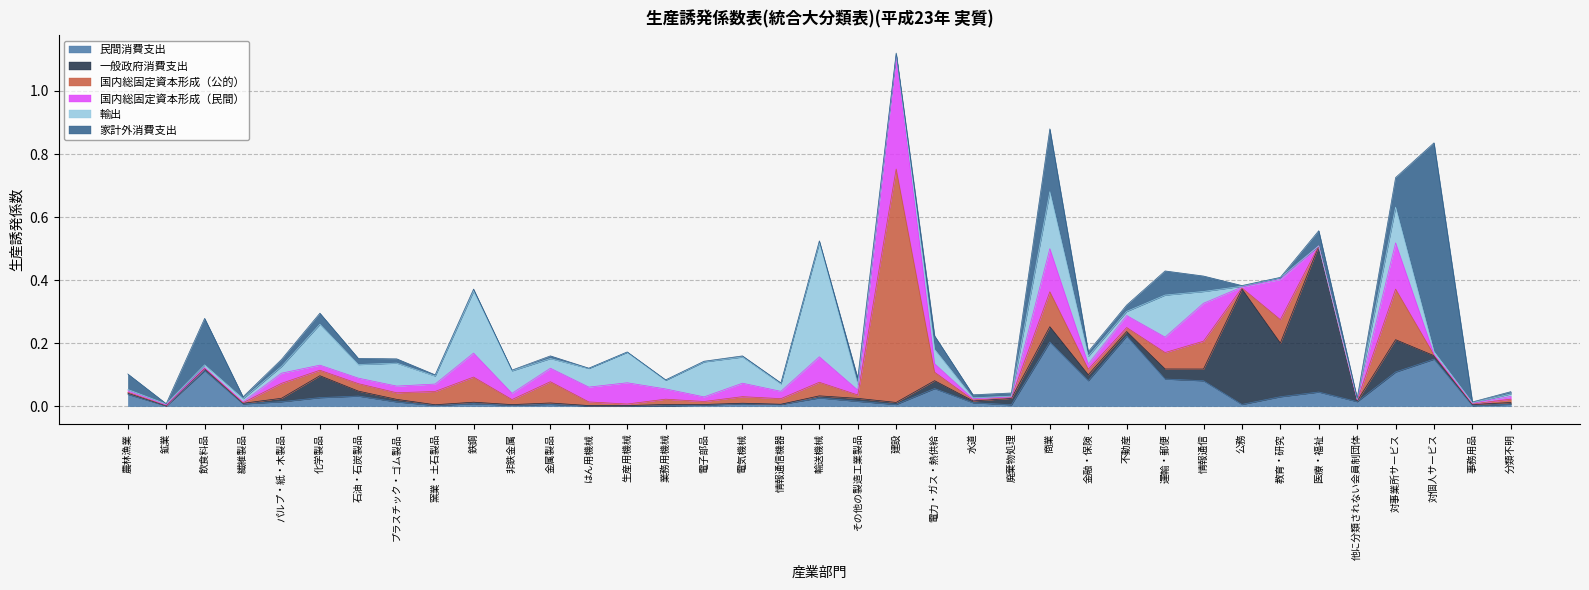

Reading right to left, extract all data points from this chart.

民間消費支出: 0.0	0.0	0.1	0.1	0.0	0.0	0.0	0.0	0.1	0.1	0.2	0.1	0.2	0.0	0.0	0.1	0.0	0.0	0.0	0.0	0.0	0.0	0.0	0.0	0.0	0.0	0.0	0.0	0.0	0.0	0.0	0.0	0.0	0.0	0.1	0.0	0.0
一般政府消費支出: 0.0	0.0	0.0	0.1	0.0	0.5	0.2	0.4	0.0	0.0	0.0	0.0	0.0	0.0	0.0	0.0	0.0	0.0	0.0	0.0	0.0	0.0	0.0	0.0	0.0	0.0	0.0	0.0	0.0	0.0	0.0	0.1	0.0	0.0	0.0	0.0	0.0
国内総固定資本形成（公的）: 0.0	0.0	0.0	0.2	0.0	0.0	0.1	0.0	0.1	0.1	0.0	0.0	0.1	0.0	0.0	0.0	0.7	0.0	0.0	0.0	0.0	0.0	0.0	0.0	0.0	0.1	0.0	0.1	0.0	0.0	0.0	0.0	0.0	0.0	0.0	0.0	0.0
国内総固定資本形成（民間）: 0.0	0.0	0.0	0.1	0.0	0.0	0.1	0.0	0.1	0.0	0.0	0.0	0.1	0.0	0.0	0.0	0.4	0.0	0.1	0.0	0.0	0.0	0.0	0.1	0.0	0.0	0.0	0.1	0.0	0.0	0.0	0.0	0.0	0.0	0.0	0.0	0.0
輸出: 0.0	0.0	0.0	0.1	0.0	0.0	0.0	0.0	0.0	0.1	0.0	0.0	0.2	0.0	0.0	0.0	0.0	0.0	0.4	0.0	0.1	0.1	0.0	0.1	0.1	0.0	0.1	0.2	0.0	0.1	0.0	0.1	0.0	0.0	0.0	0.0	0.0
家計外消費支出: 0.0	0.0	0.7	0.1	0.0	0.0	0.0	0.0	0.0	0.1	0.0	0.0	0.2	0.0	0.0	0.0	0.0	0.0	0.0	0.0	0.0	0.0	0.0	0.0	0.0	0.0	0.0	0.0	0.0	0.0	0.0	0.0	0.0	0.0	0.1	0.0	0.0